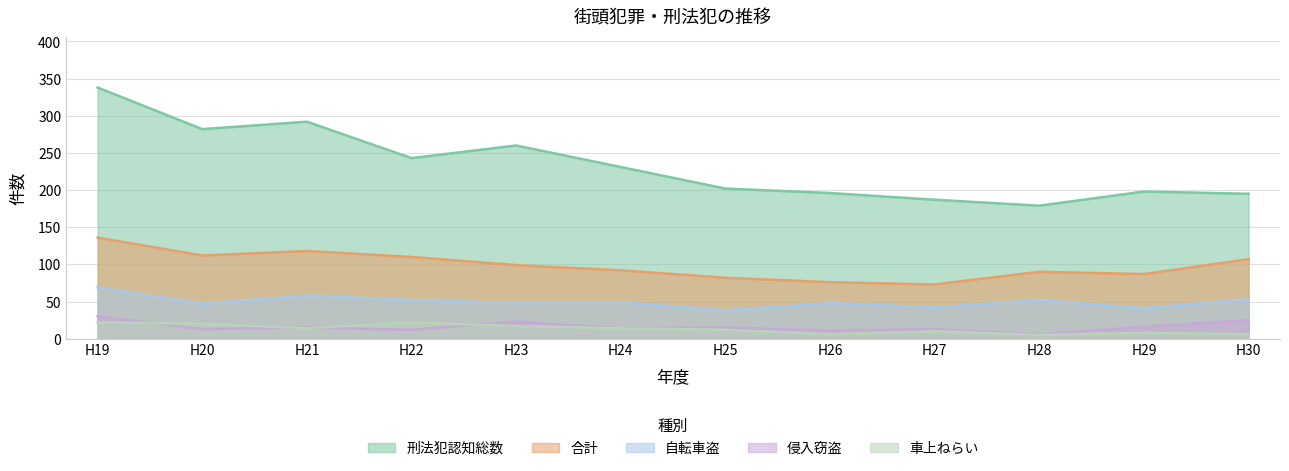

What is the minimum value shown in the chart?

5